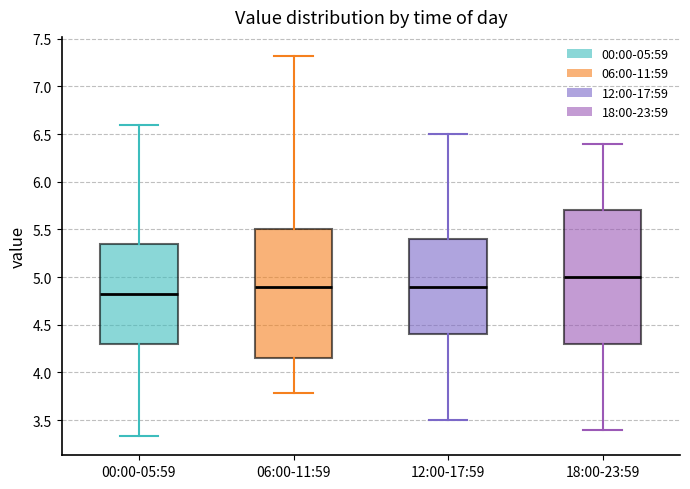

Which box's median line is the highest?

18:00-23:59